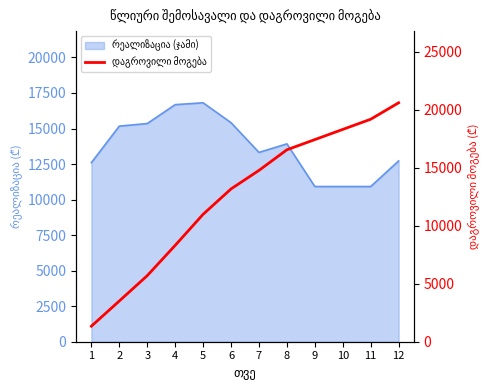

Reading left to right, list all the values displayed in this chart.

1340	3513	5698	8310	10989	13178	14776	16554	17432	18310	19188	20606